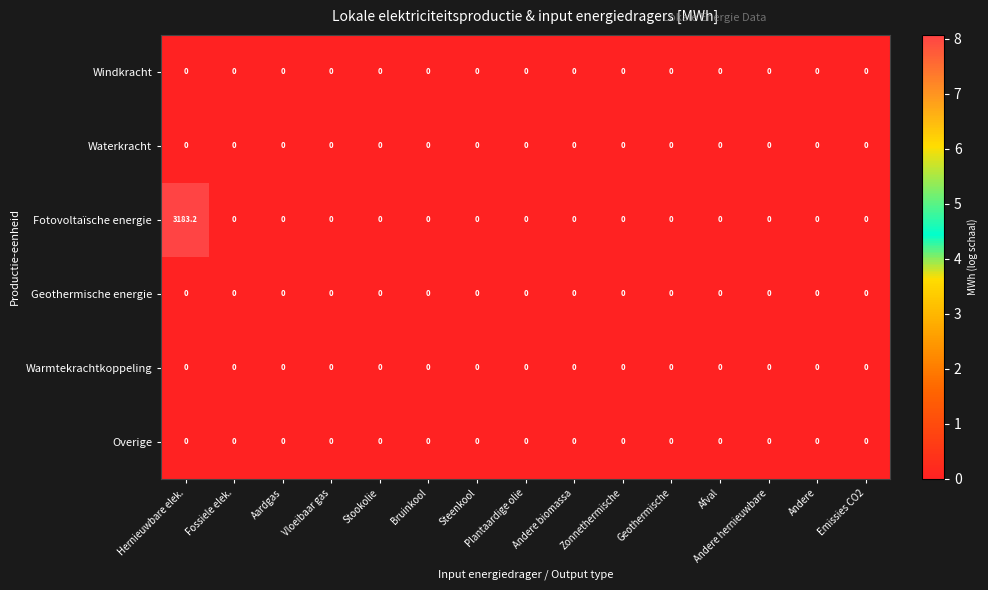

At which category is the sum across all series the highest?

Hernieuwbare elek.